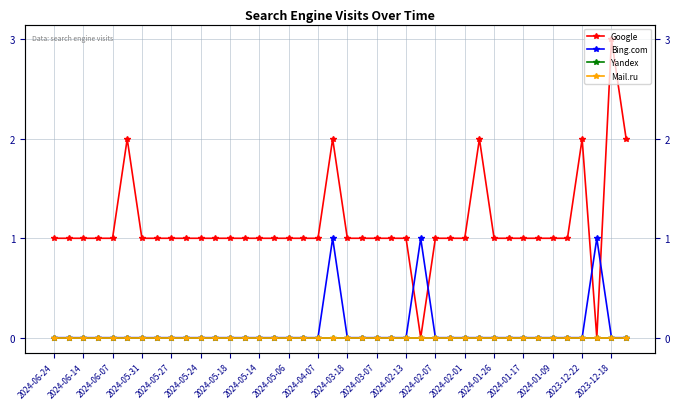

At 2024-03-18, list the series in order from largest to smallest.

Google, Bing.com, Yandex, Mail.ru